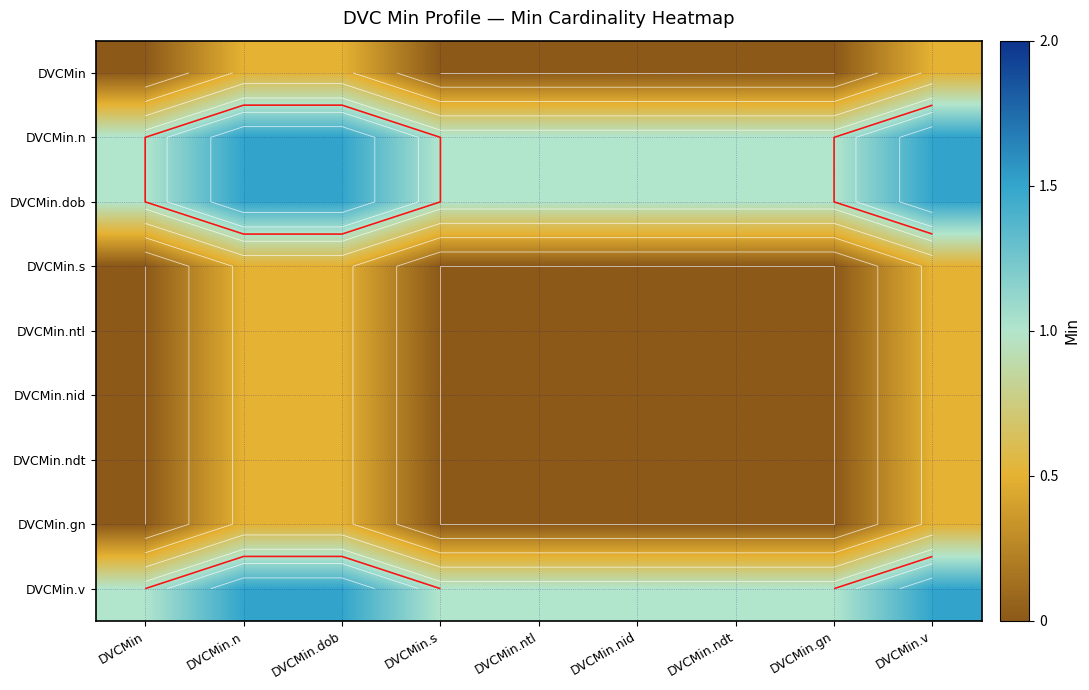

List the series in order of their peak value, highest first.

DVCMin.n, DVCMin.dob, DVCMin.v, DVCMin, DVCMin.s, DVCMin.ntl, DVCMin.nid, DVCMin.ndt, DVCMin.gn